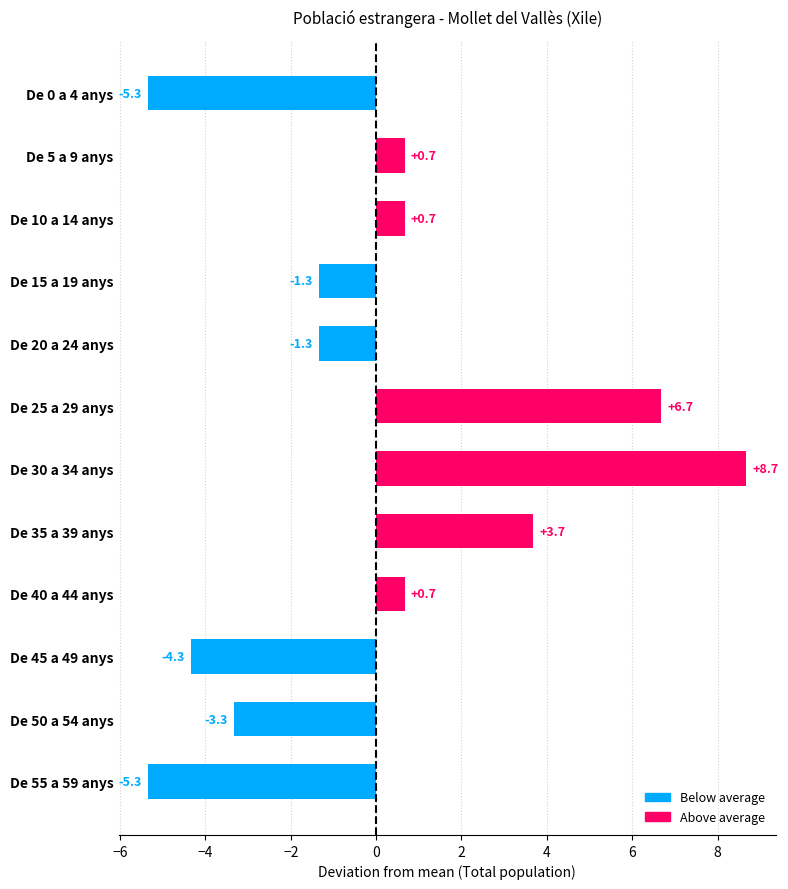

Is it true that the value at De 35 a 39 anys is 3.7?

True